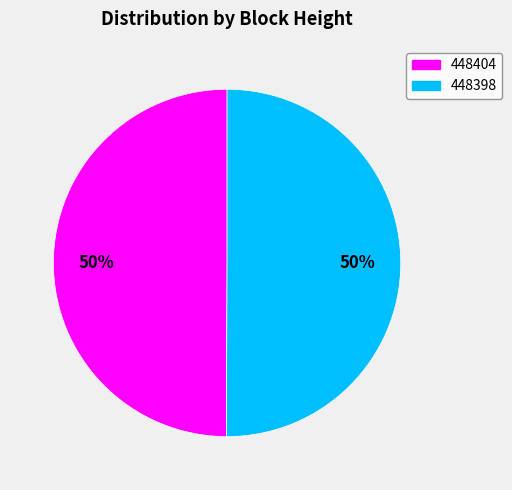

Approximately how many times larger is the value at 448398 compared to 448404?

1.0